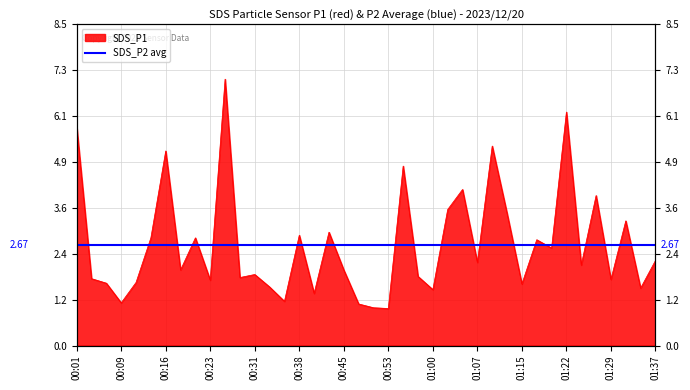

How many values are below 2?

18